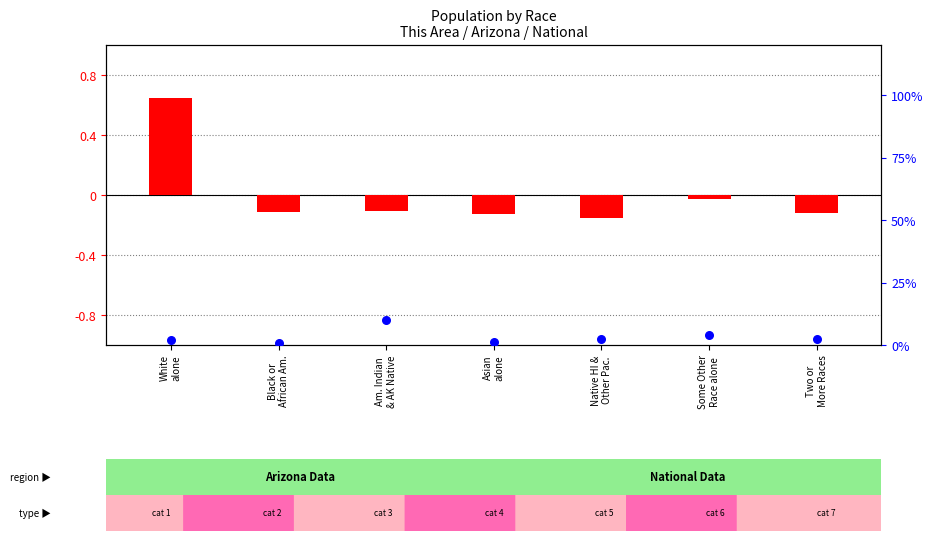

Between Asian
alone and Native HI &
Other Pac., which is larger?

Native HI &
Other Pac.